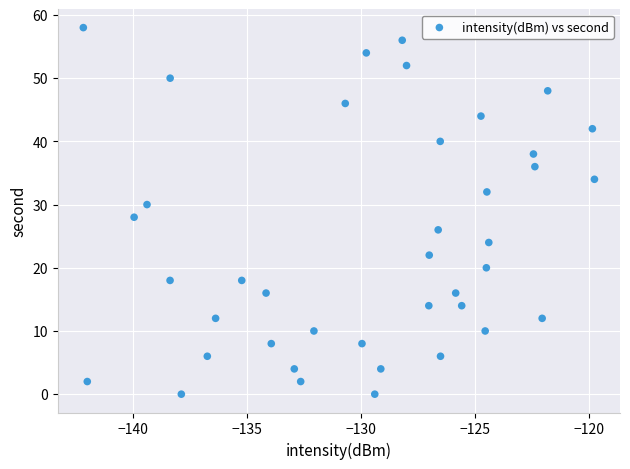

What is the range of Y values (max minus min)?

58